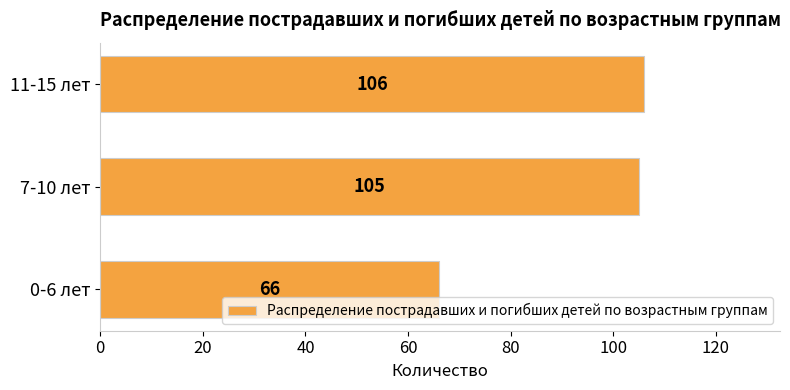

What is the difference between the maximum and minimum values?

40